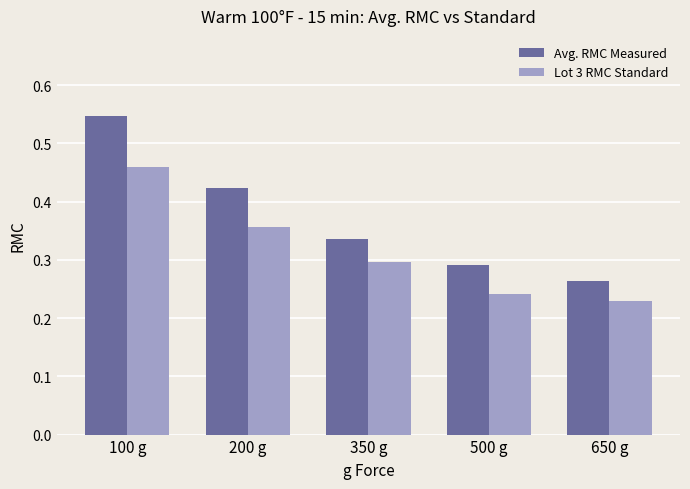

How many bars are there in each group?

2